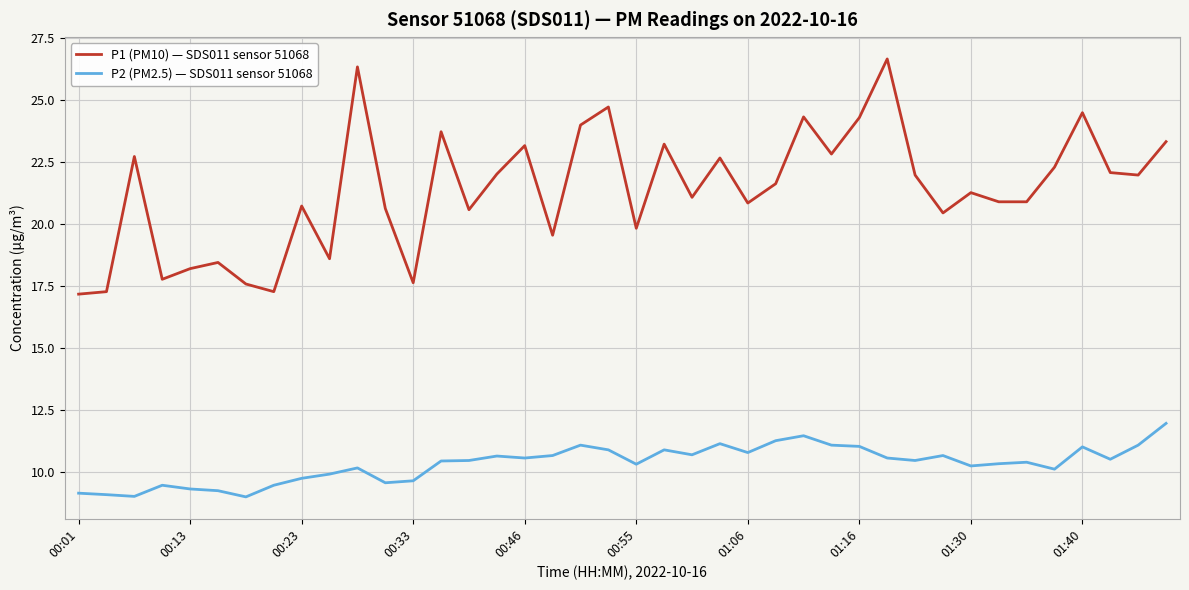

True or false: P2 (PM2.5) — SDS011 sensor 51068 and P1 (PM10) — SDS011 sensor 51068 cross at least once.

False